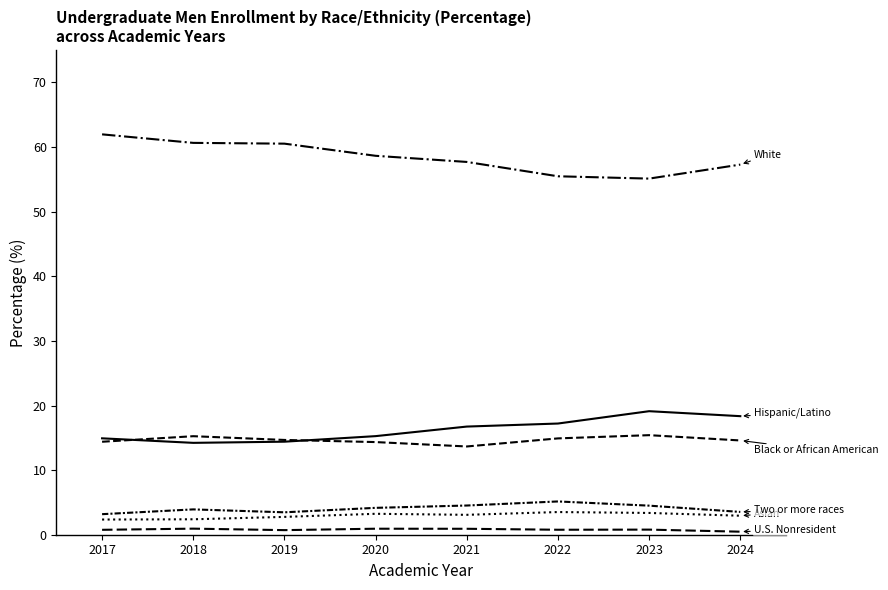

Does the chart display data point markers on the line(s)?

No